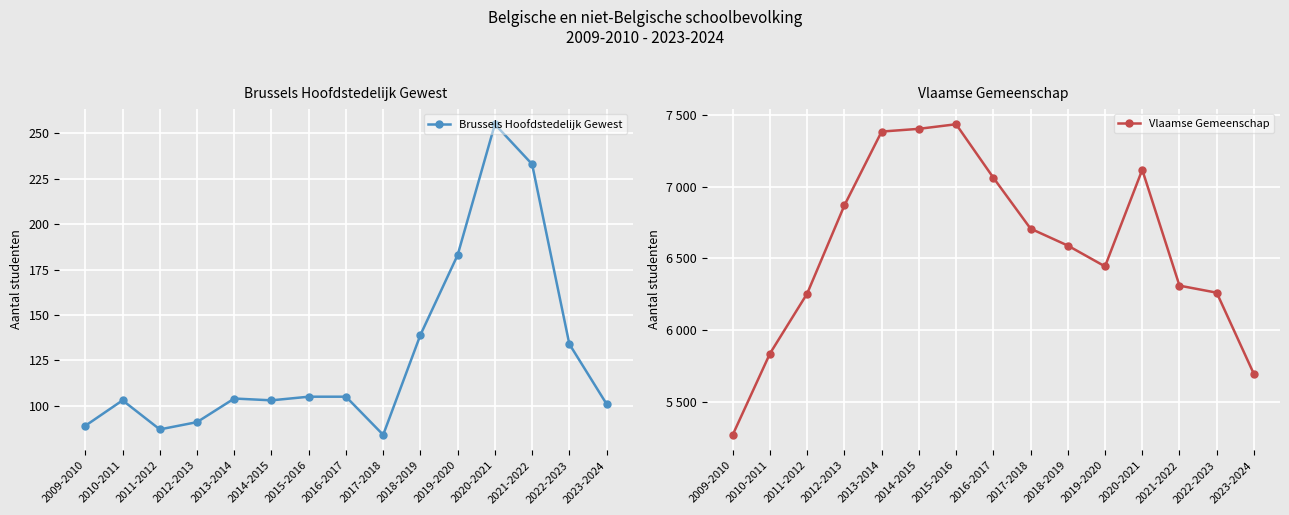

At which category does Vlaamse Gemeenschap reach its first local valley?

2019-2020